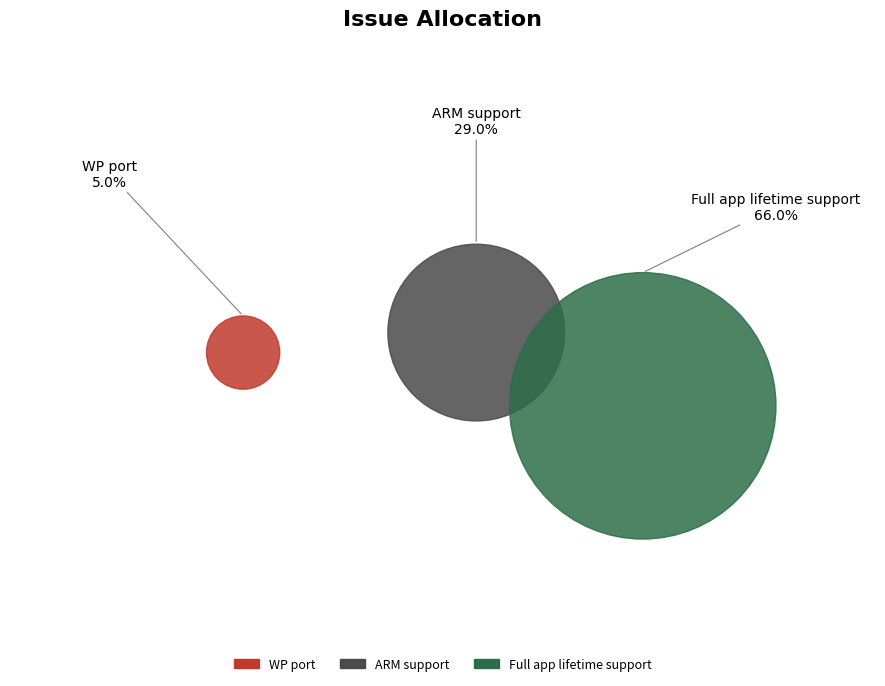

Count the number of slices in the pie.

3